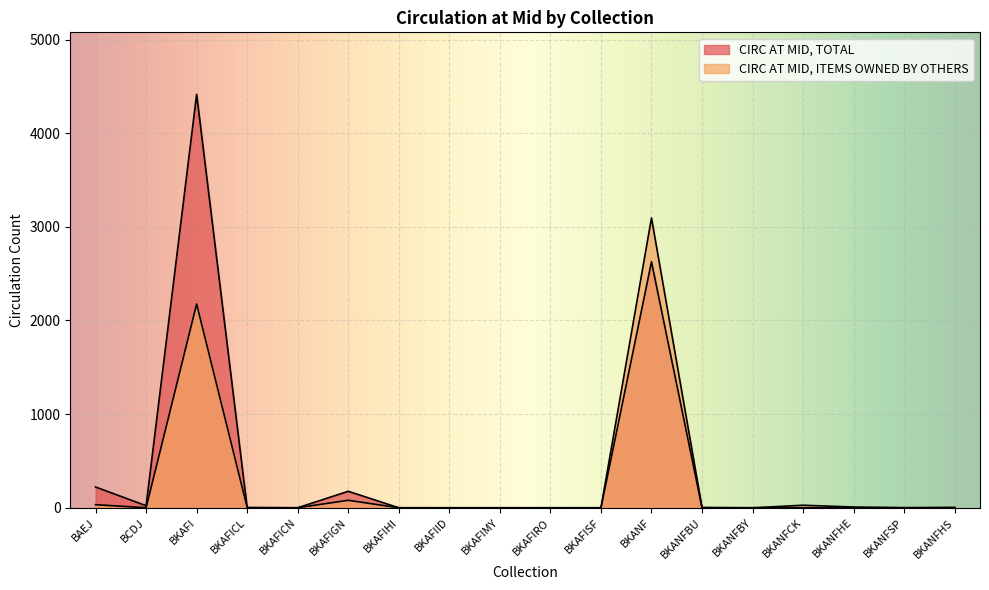

Where is the first local minimum for CIRC AT MID, TOTAL?

BCDJ